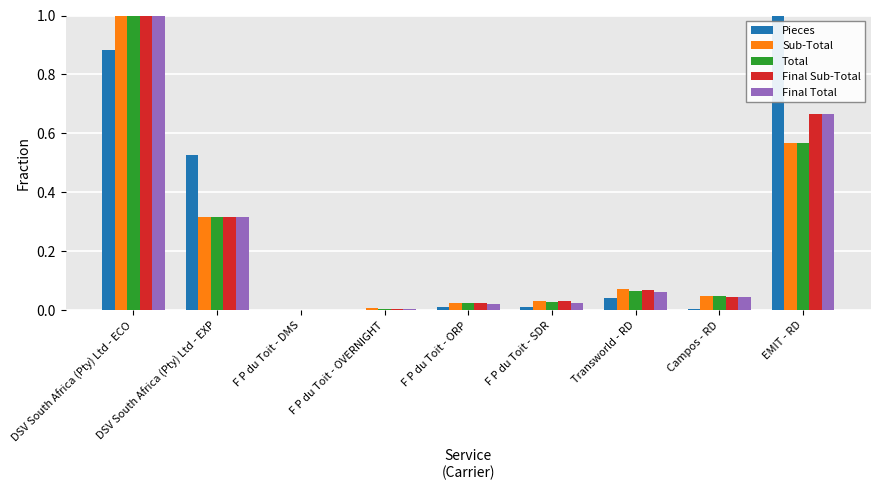

What is the average value of the Final Total series?

0.2